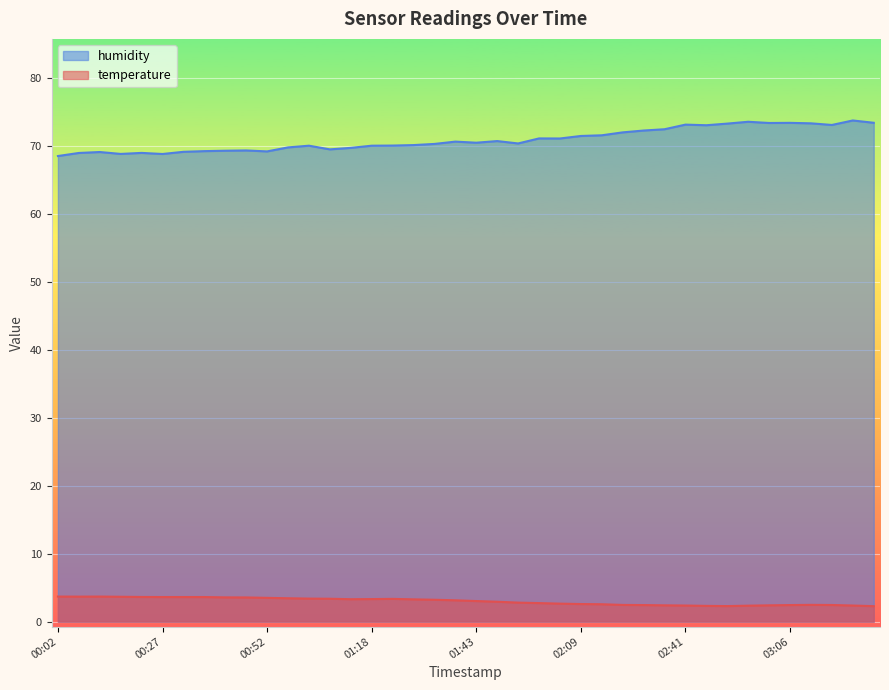

True or false: humidity and temperature cross at least once.

False